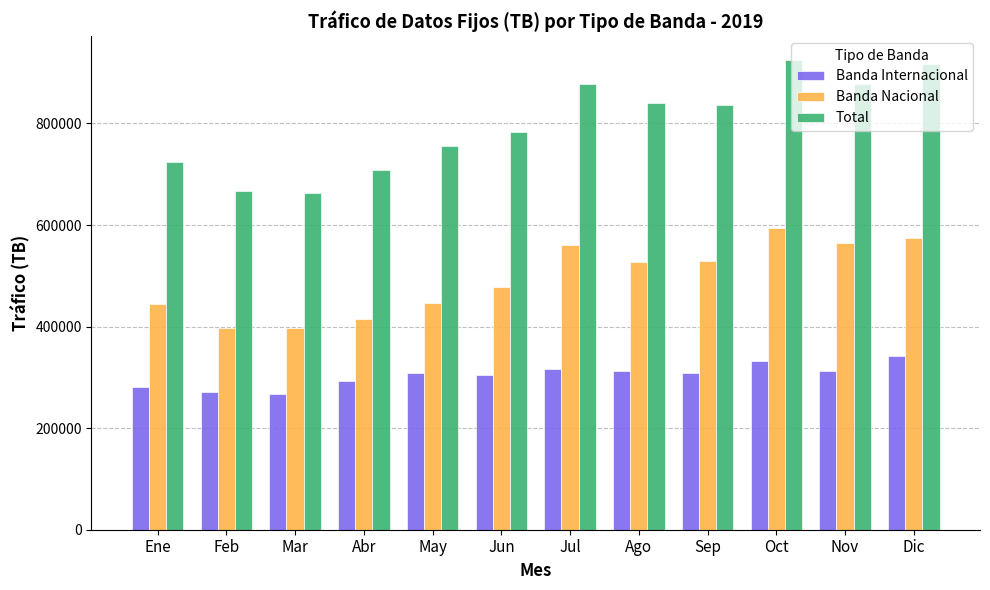

How many groups of bars are there?

12